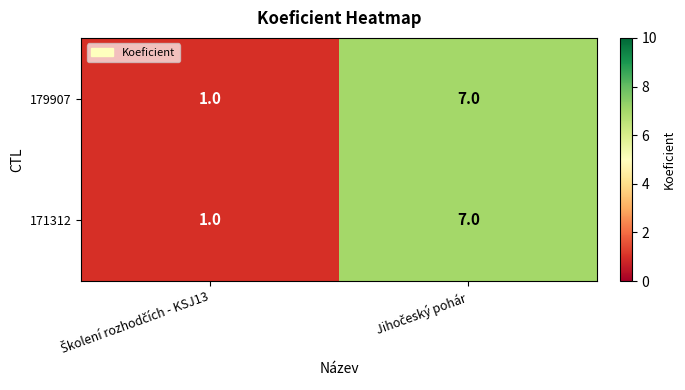

How many data points does each series have?

2